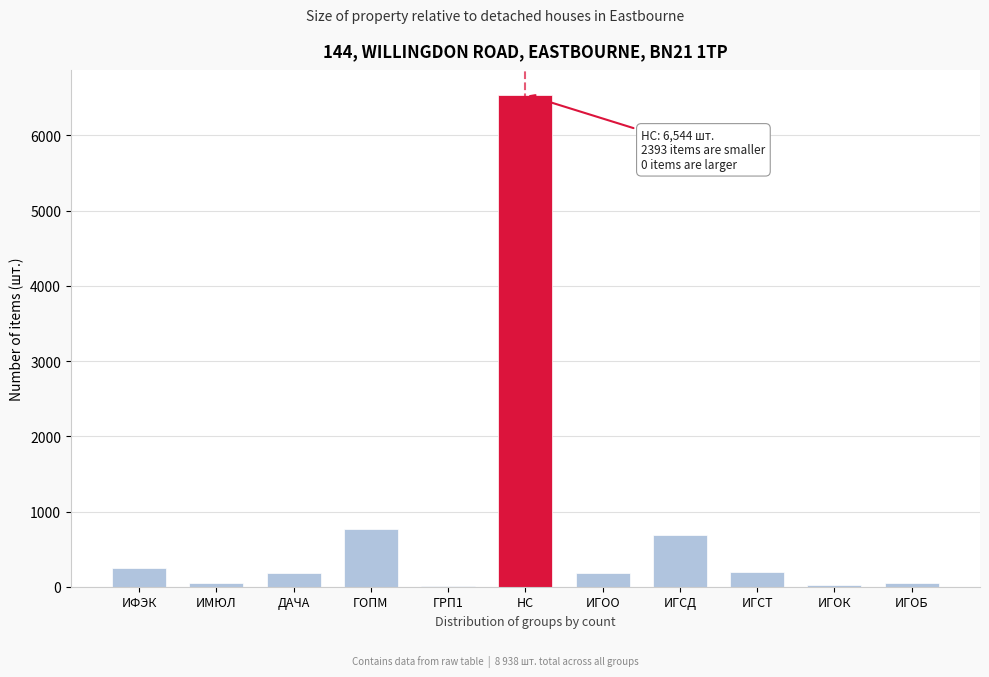

What is the sum of all values?

8937